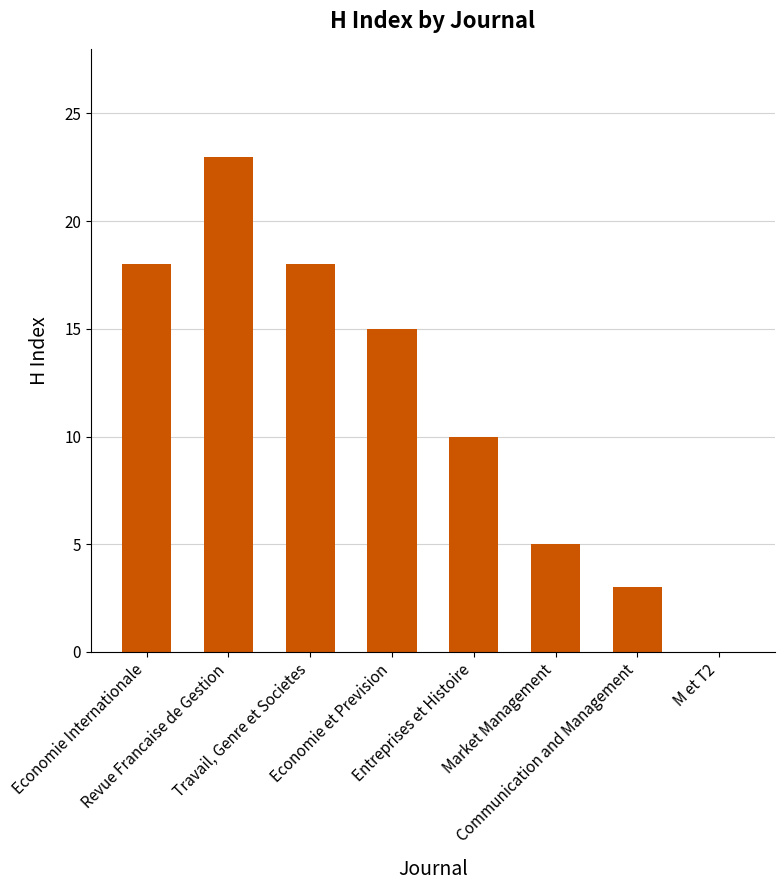

Reading left to right, what are all the values shown in this chart?

Economie Internationale=18	Revue Francaise de Gestion=23	Travail, Genre et Societes=18	Economie et Prevision=15	Entreprises et Histoire=10	Market Management=5	Communication and Management=3	M et T2=0